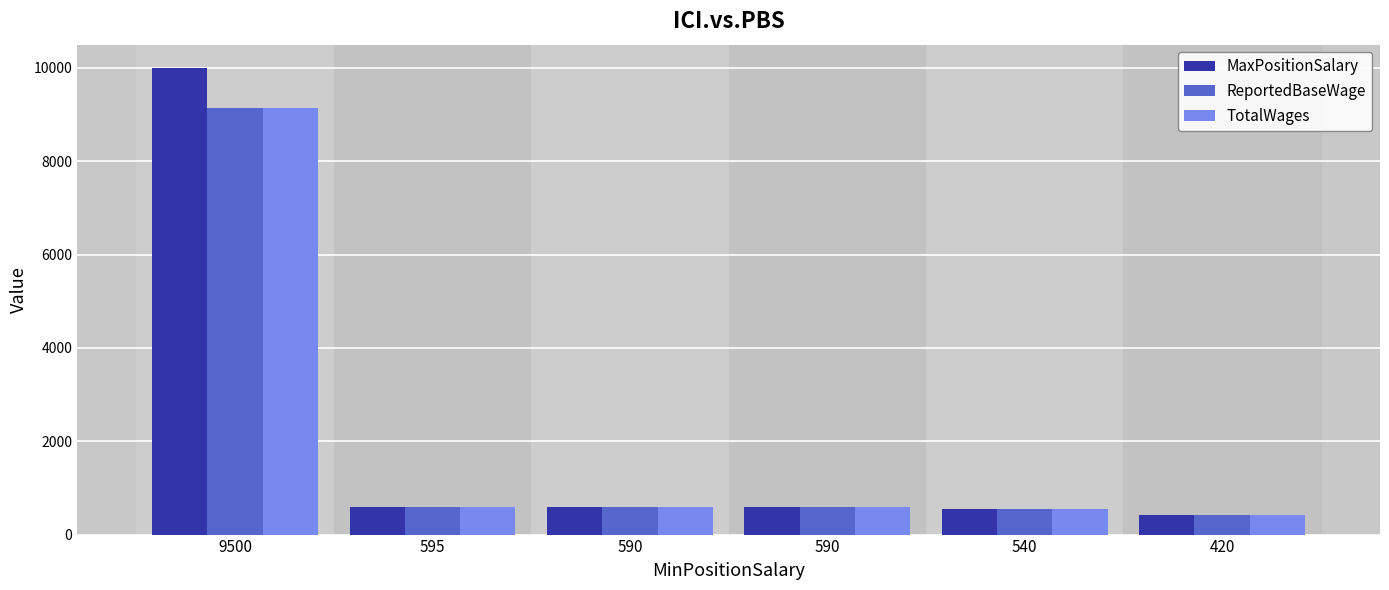

What are all the series names shown in the legend?

MaxPositionSalary, ReportedBaseWage, TotalWages